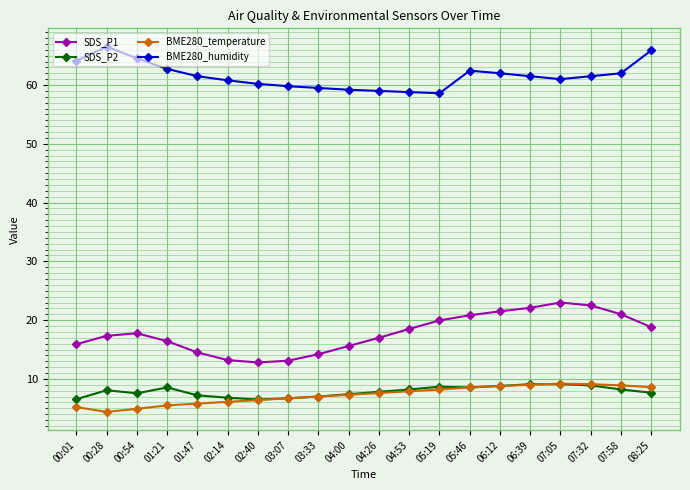

How many data points does each series have?

20